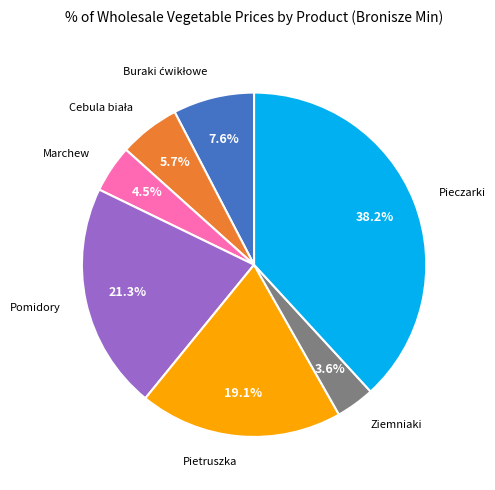

To the nearest percent, what is the difference between the Pieczarki and Pietruszka slice percentages?

19%